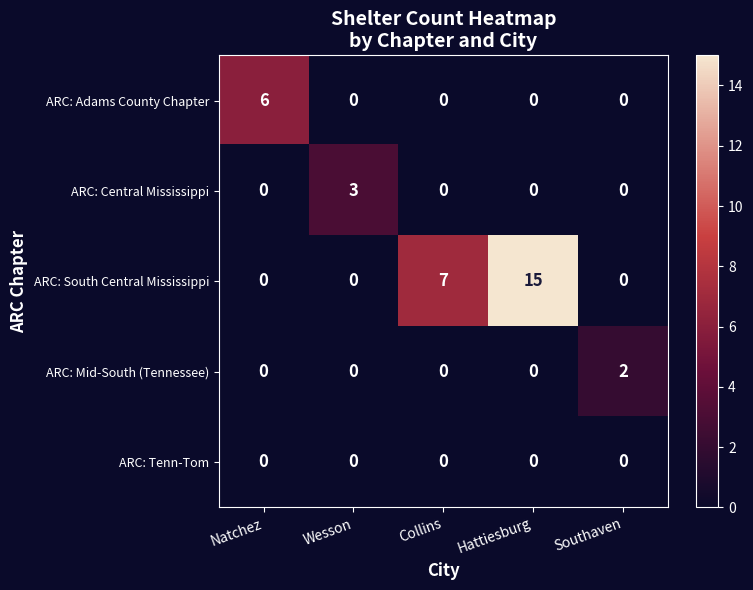

Which label corresponds to the largest value in the chart?

Hattiesburg